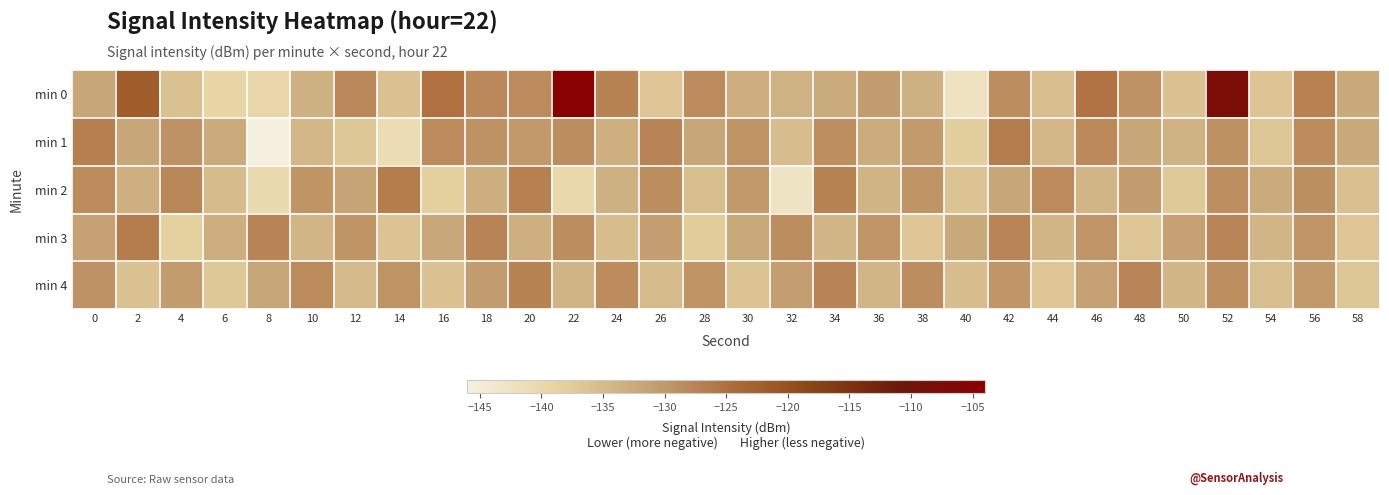

At which category is the sum across all series the highest?

52